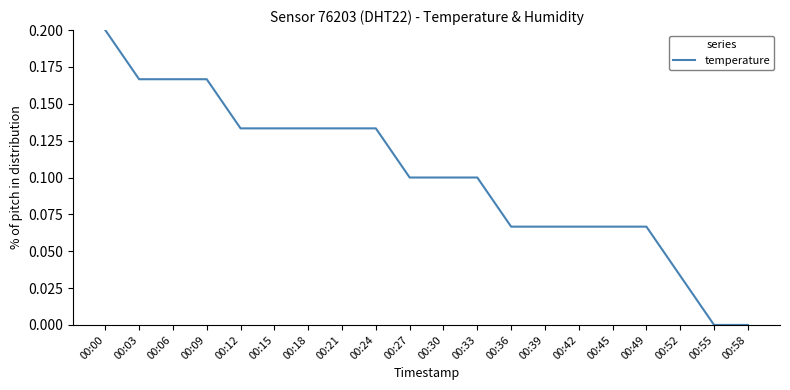

True or false: the data shows 0.1 at 00:55.

False